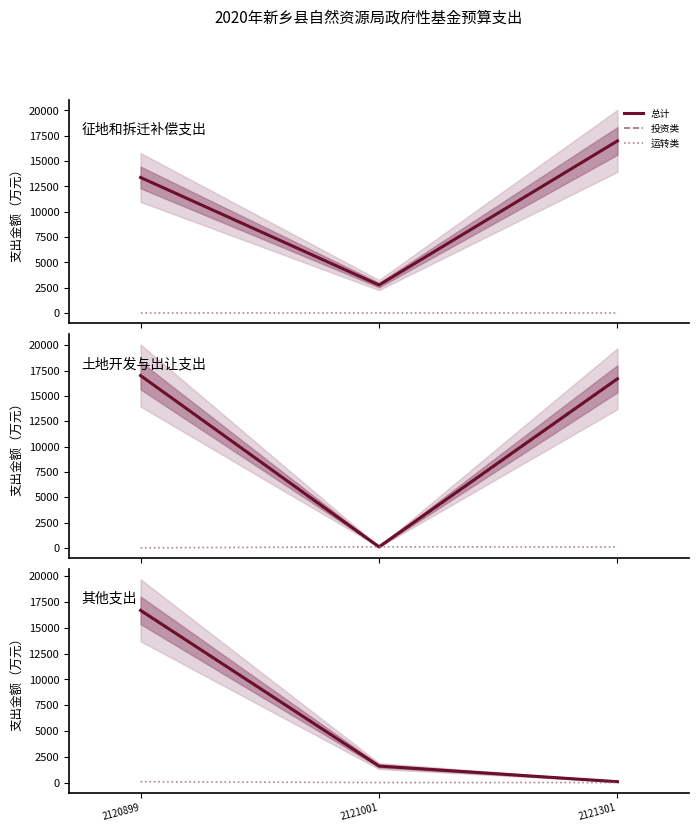

Where is 总计 nearest to the value 8387?

2121001